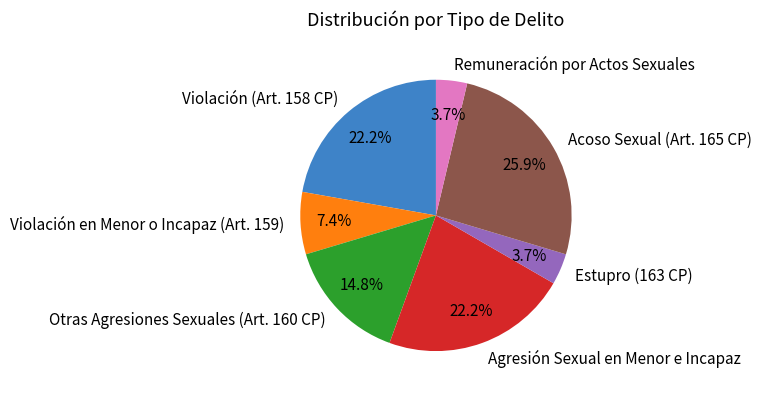

How many segments does this pie chart have?

7